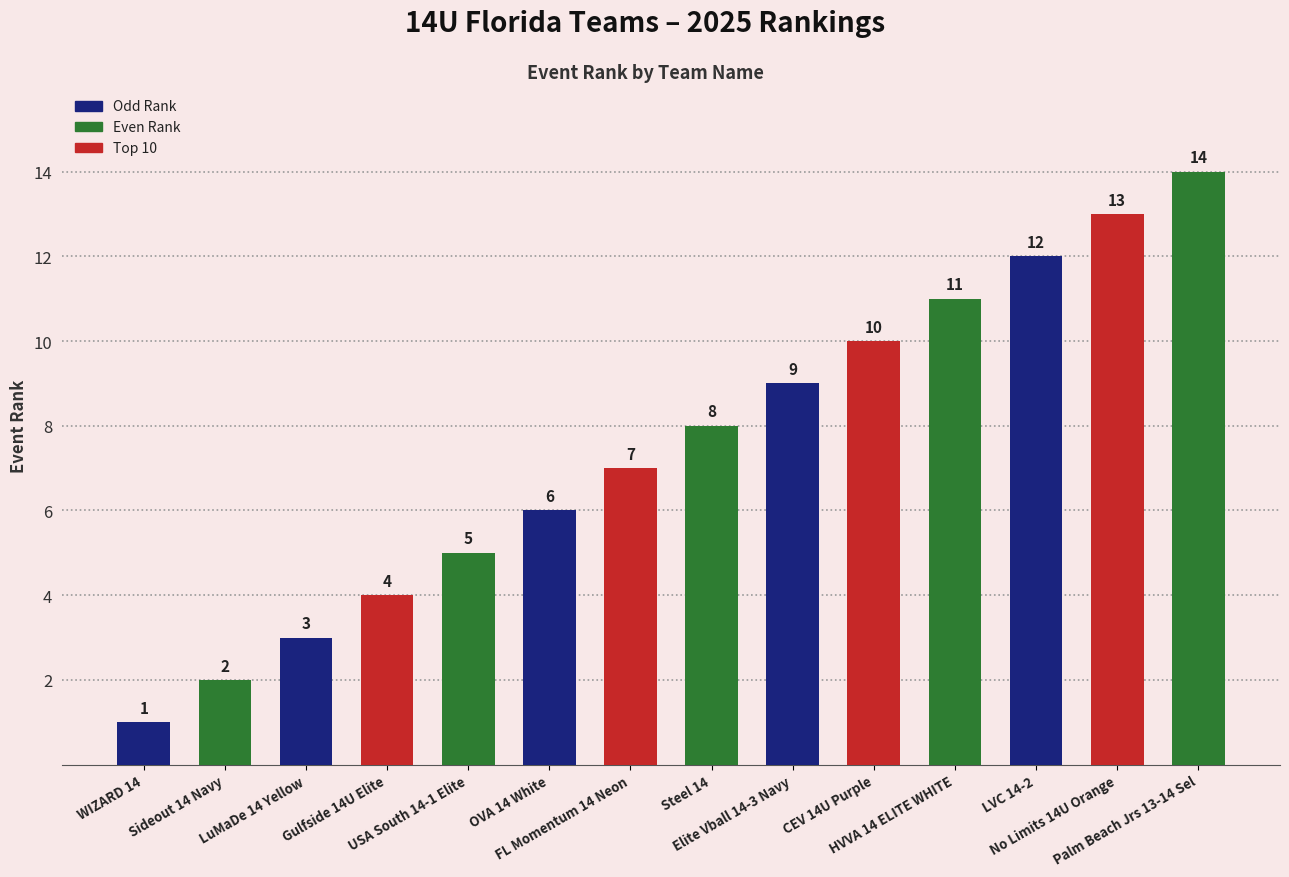

What position from the right is No Limits 14U Orange?

2